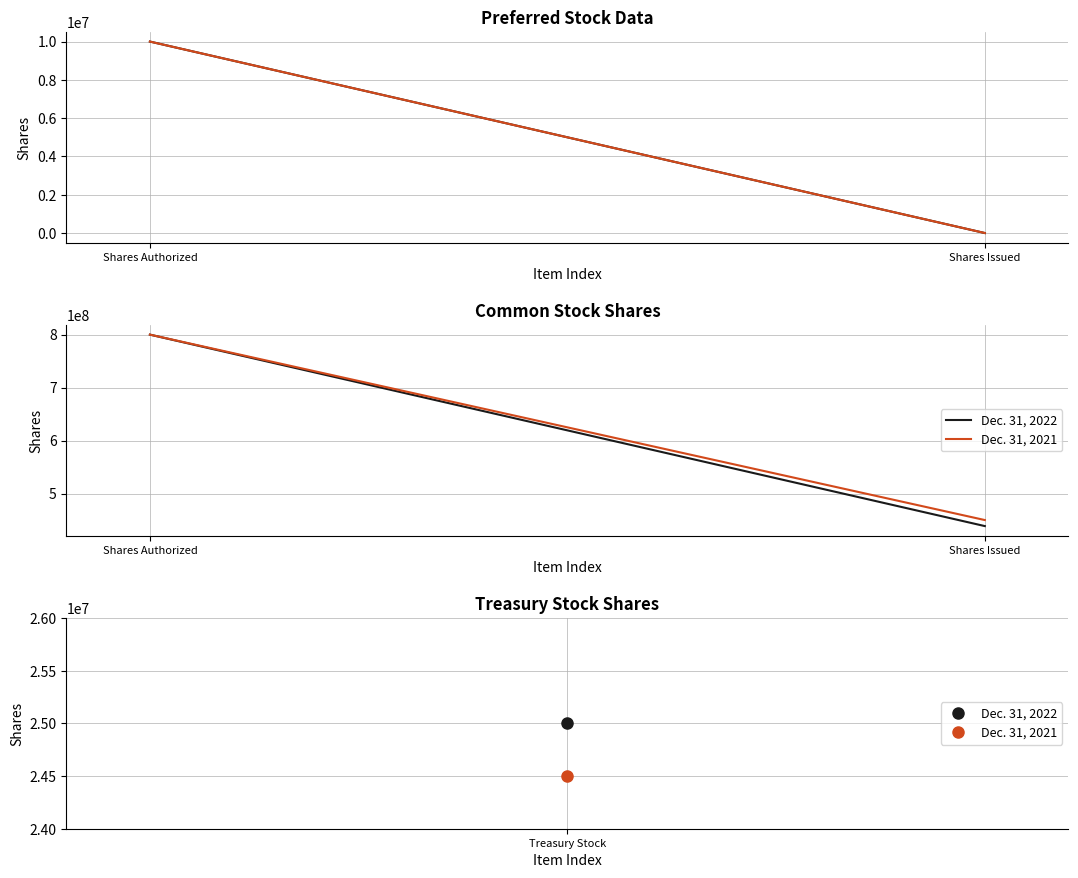

What is the difference between the maximum and minimum values in the Dec. 31, 2021 series?

350000000